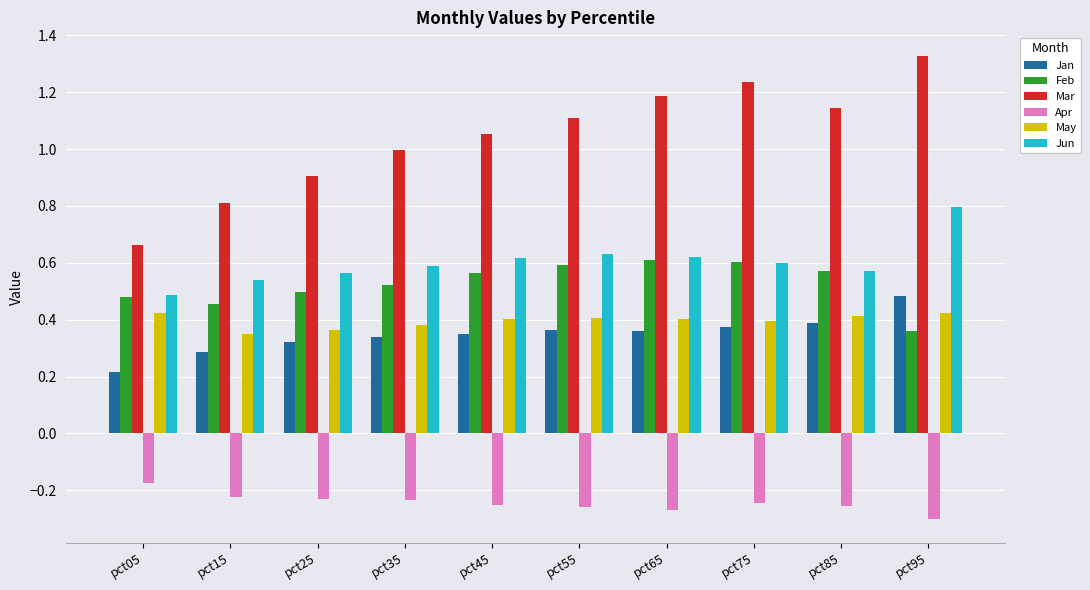

Which series has the largest total across all categories?

Mar